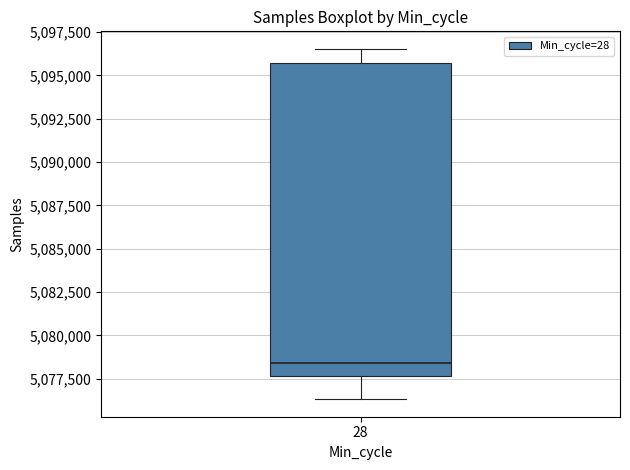

Where does the upper whisker of the box at x = 28 end on the y-axis? The values are not printed on the chart, so give them approximately, as read against the axis.

5096500